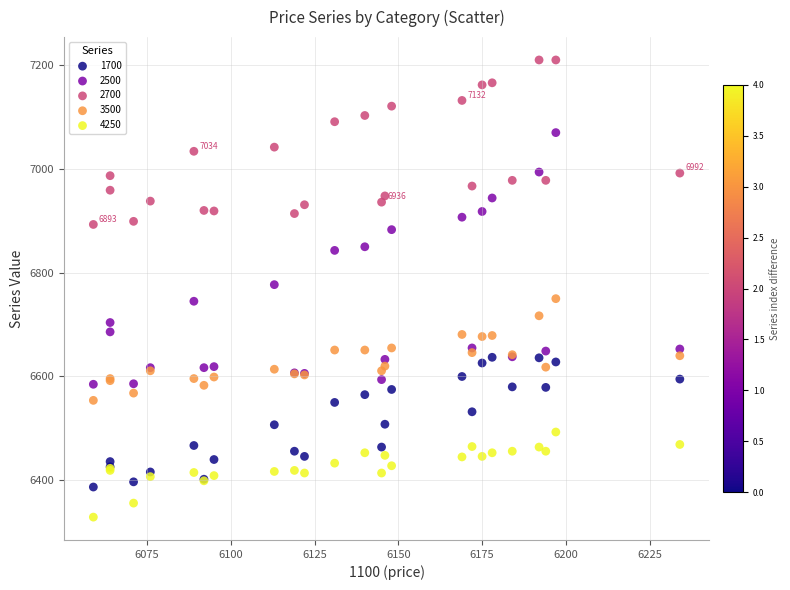

Which series has the largest Y range (max minus min)?

2500